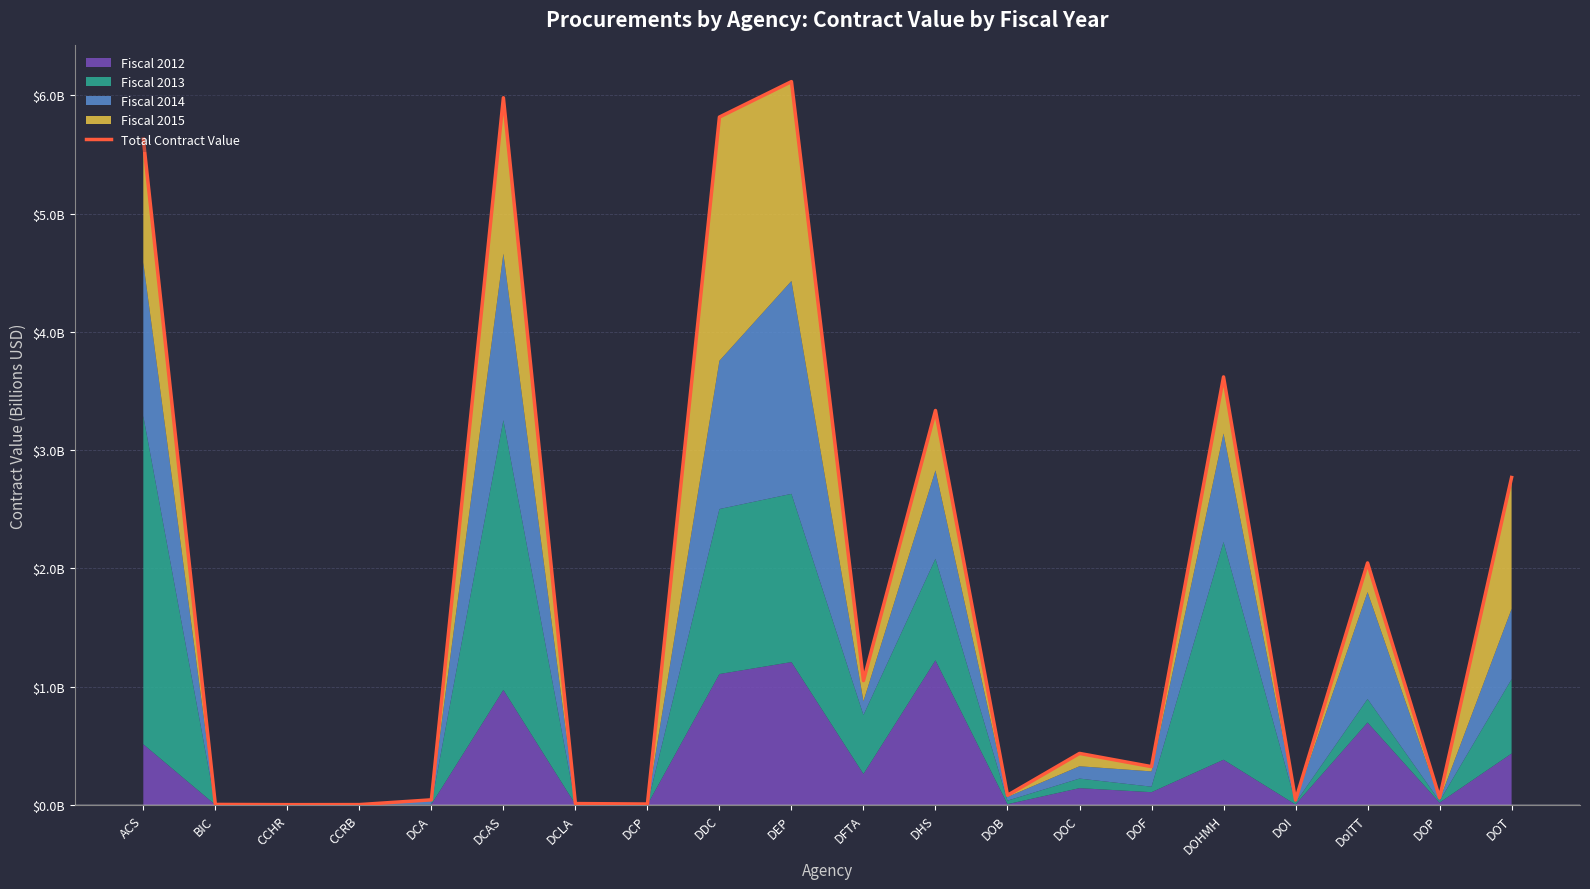

Which category has the lowest value across all series?

CCHR